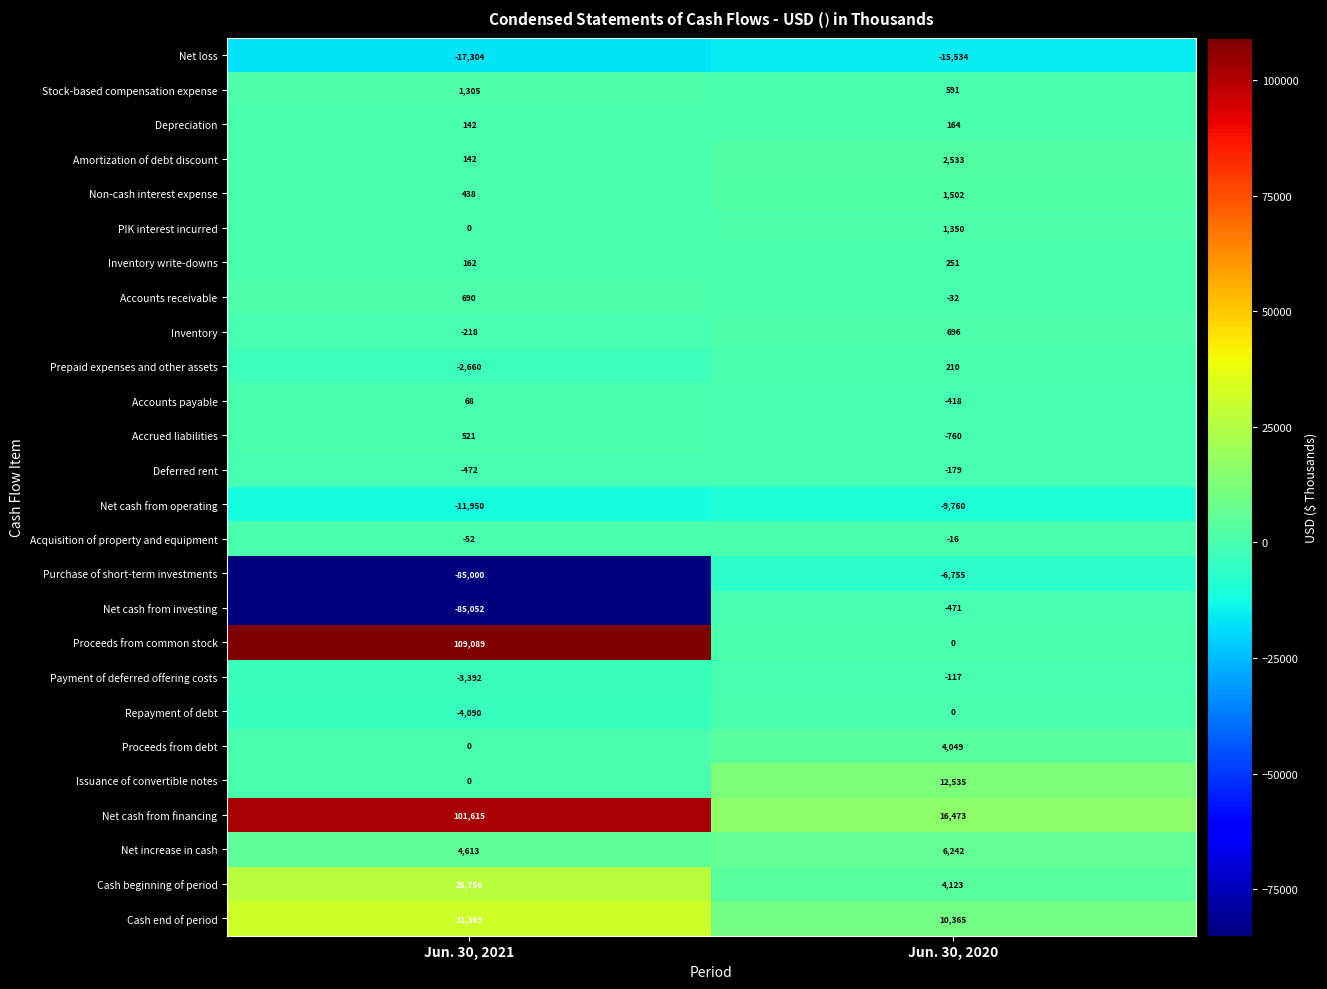

How many data points does each series have?

2